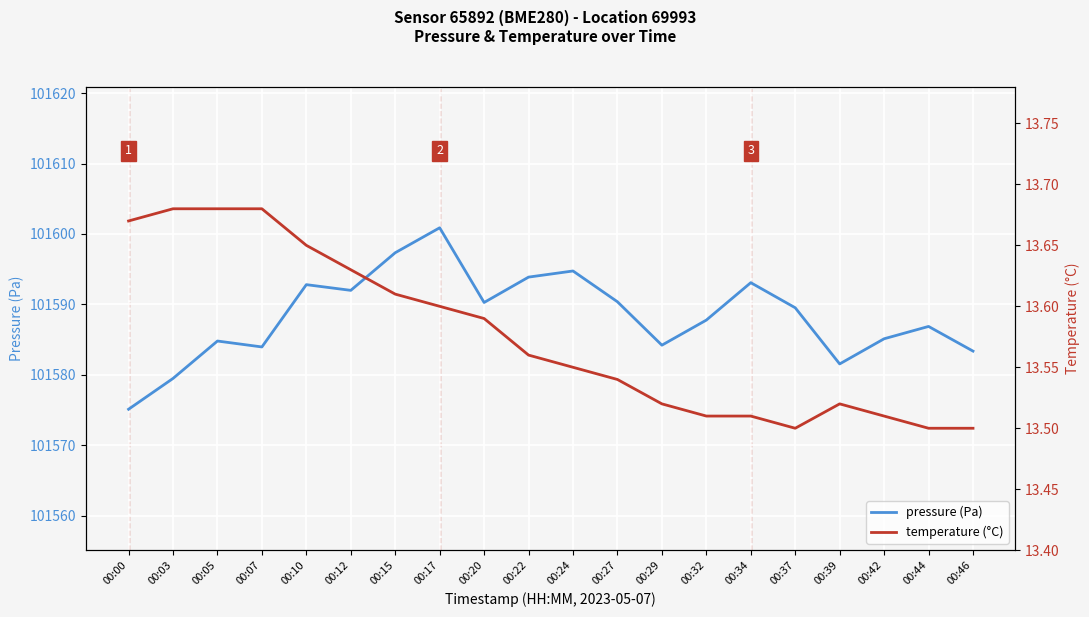

True or false: pressure (Pa) and temperature (°C) intersect in this chart.

False